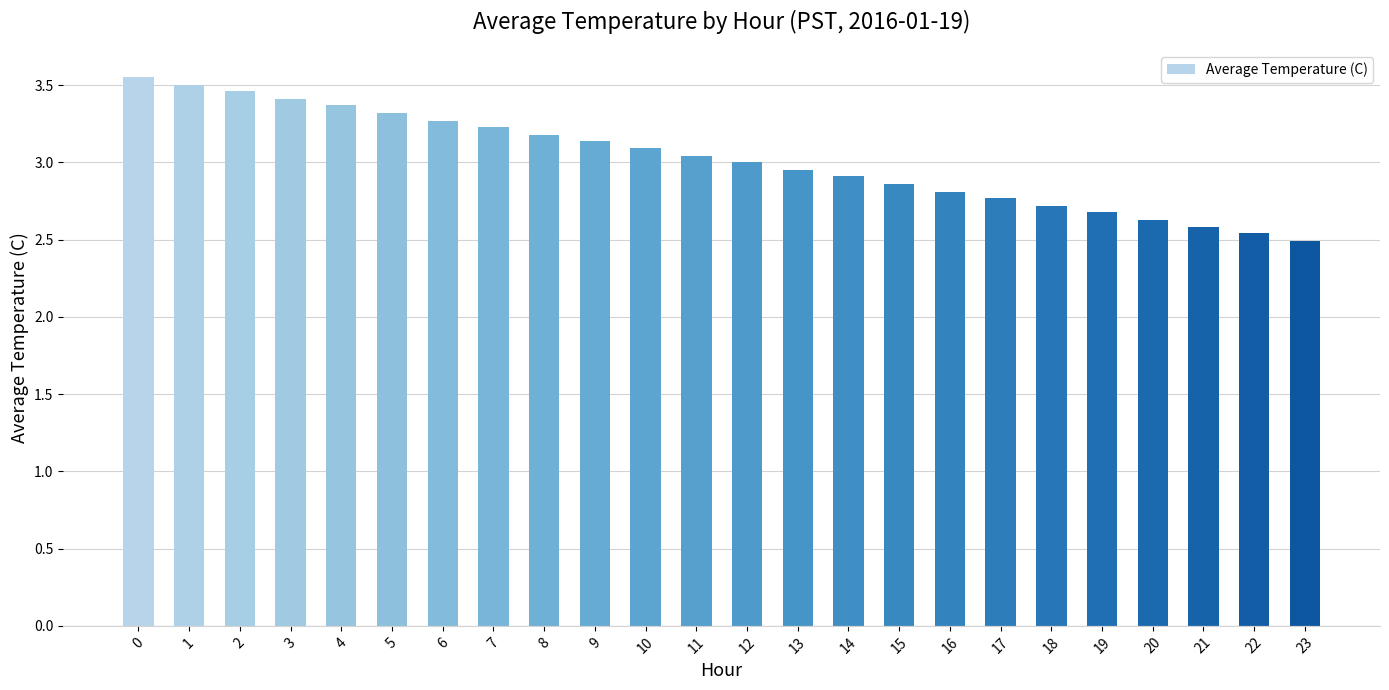

Approximately how many times larger is the value at 4 compared to 13?

1.1